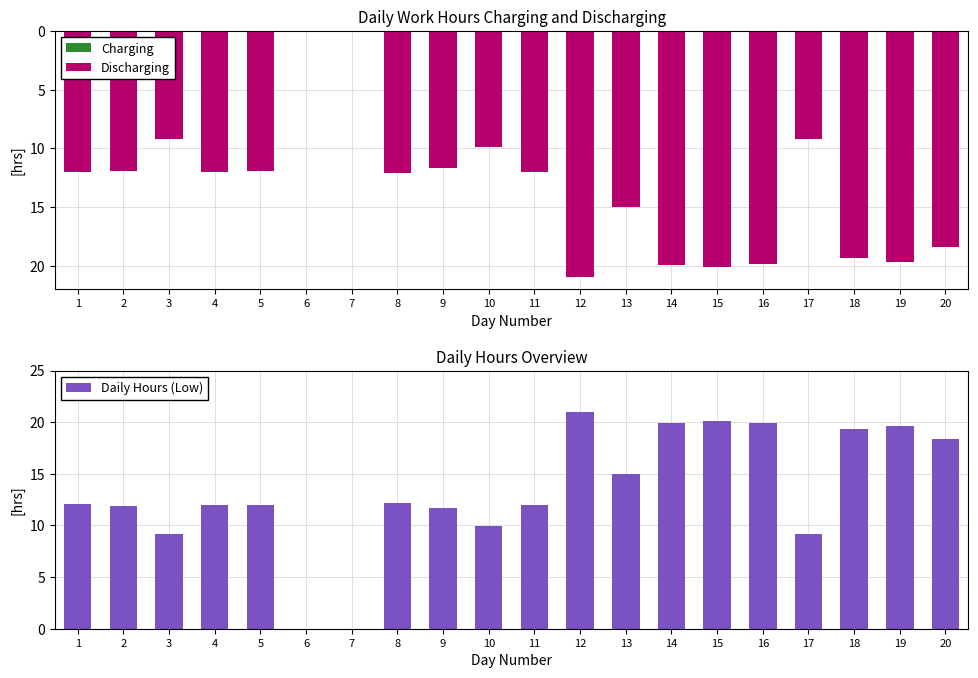

At which label is Charging closest to 0?

1